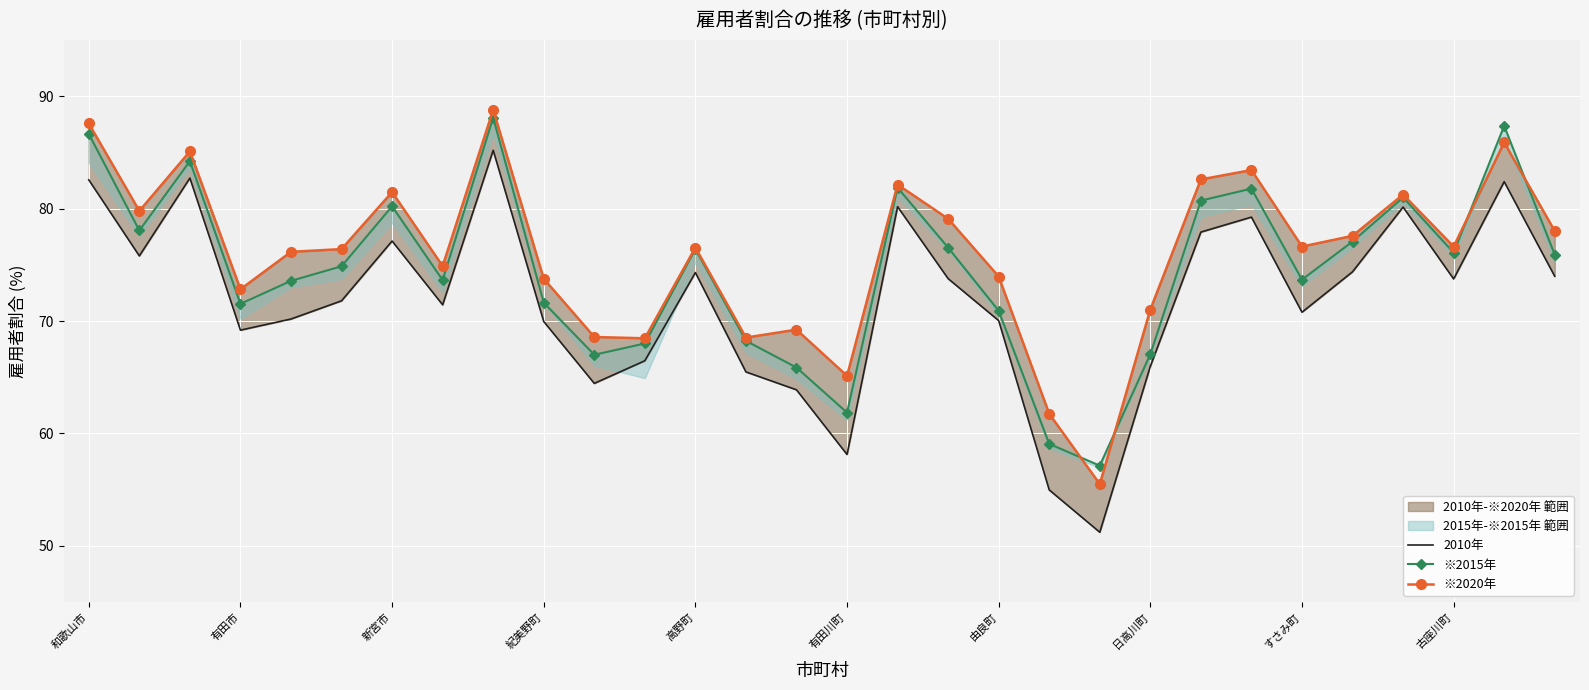

Reading left to right, extract all data points from this chart.

2010年: 82.6	75.8	82.7	69.2	70.2	71.8	77.1	71.4	85.2	70.0	64.5	66.5	74.3	65.5	63.9	58.1	80.2	73.8	70.0	55.0	51.2	66.0	77.9	79.2	70.8	74.4	80.1	73.7	82.4	74.0
※2015年: 86.6	78.1	84.2	71.5	73.6	74.9	80.2	73.6	88.1	71.6	67.0	68.0	76.4	68.2	65.9	61.9	81.9	76.5	70.9	59.1	57.1	67.0	80.7	81.8	73.7	77.1	81.0	76.1	87.4	75.9
※2020年: 87.6	79.8	85.1	72.8	76.2	76.4	81.5	74.9	88.8	73.8	68.6	68.5	76.5	68.5	69.2	65.1	82.1	79.1	74.0	61.7	55.5	71.0	82.6	83.4	76.6	77.6	81.2	76.6	85.9	78.0